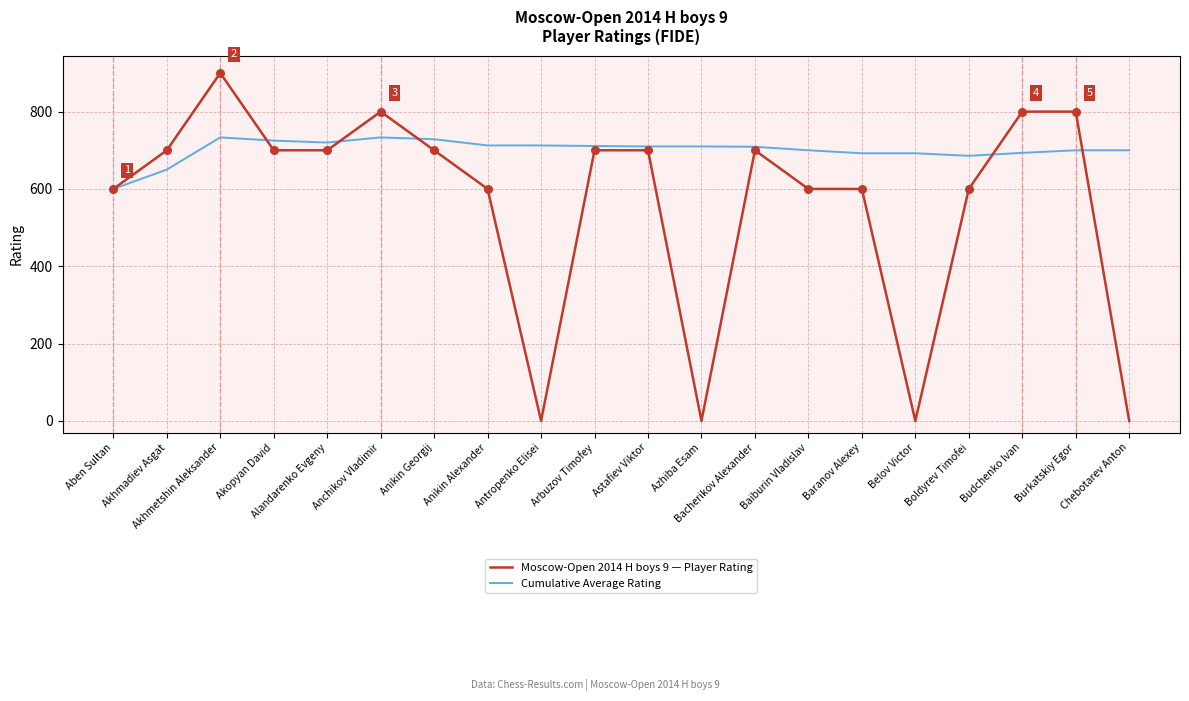

Which series has the widest spread of values?

Moscow-Open 2014 H boys 9 — Player Rating